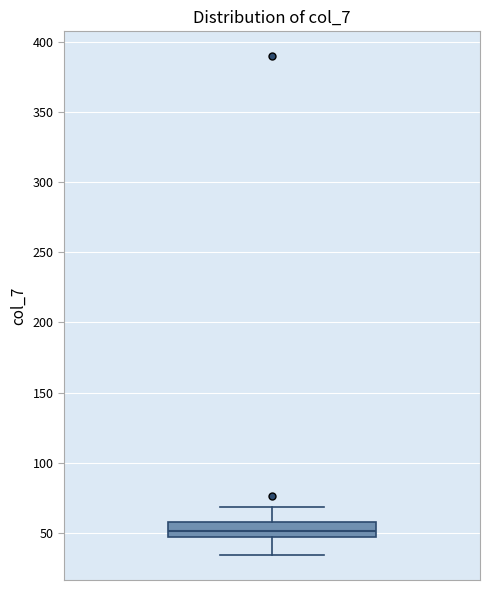

Transcribe this box plot: give where the median line is, the range the box spans, and where the two whiskers end, as read against the y-axis. The values are not printed on the chart, so give them approximately, as read against the axis.

median 50, box 45 to 60, whiskers 35 to 70